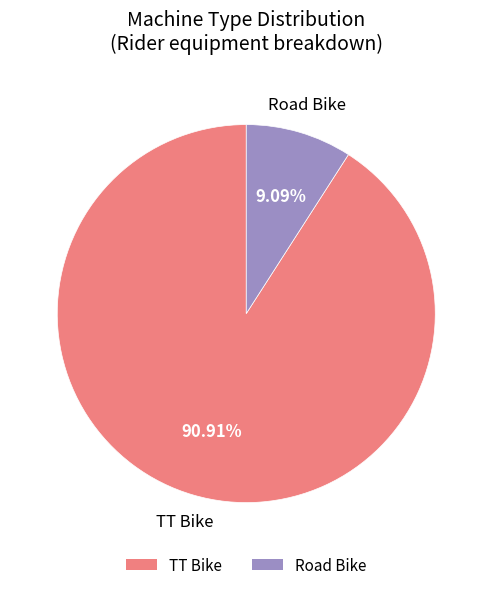

How many slices are in this pie chart?

2